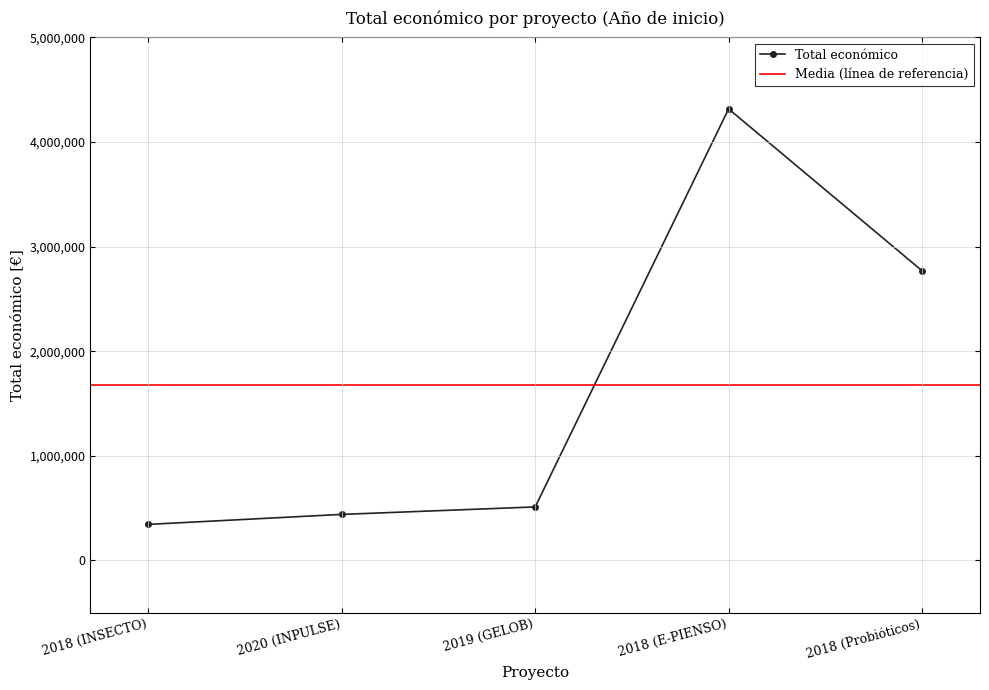

Which label corresponds to the smallest value in the chart?

2018 (INSECTO)